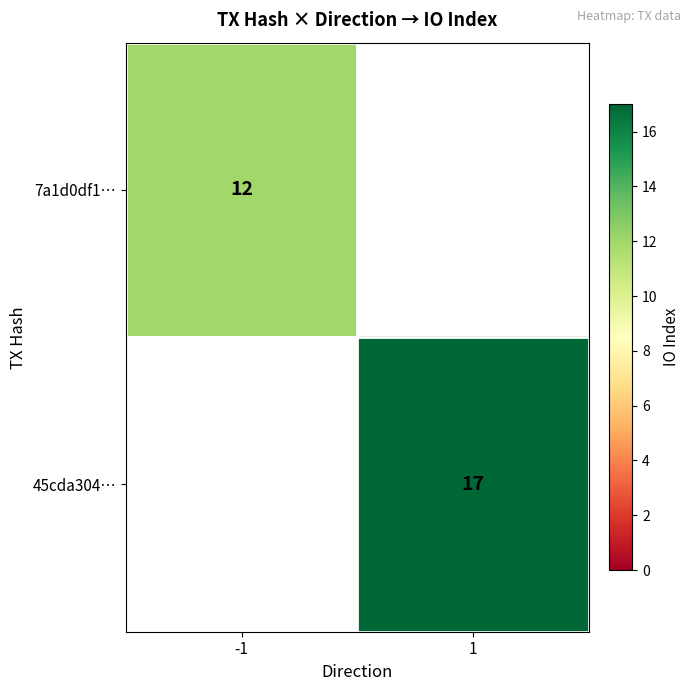

At how many categories does at least one series exceed 11?

2